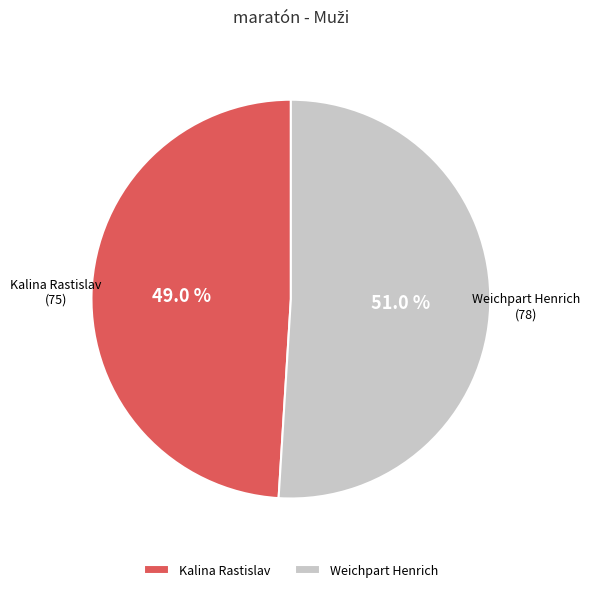

What percentage do Kalina Rastislav and Weichpart Henrich together represent?

100.0%